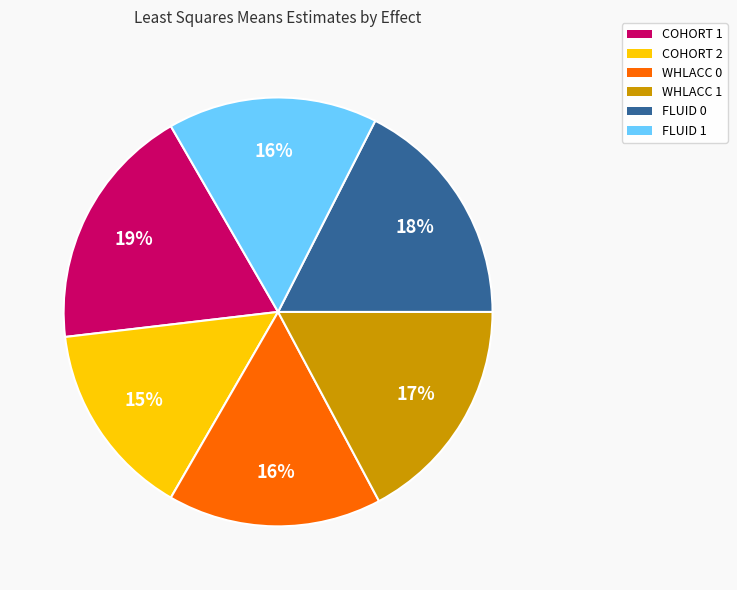

Which slice is the largest?

COHORT 1